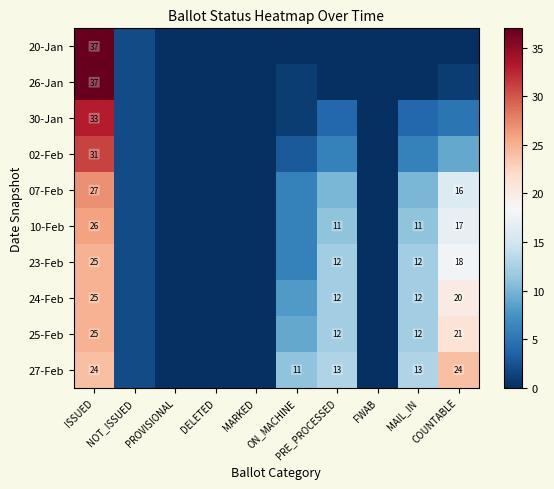

What is the average value of the 07-Feb series?

7